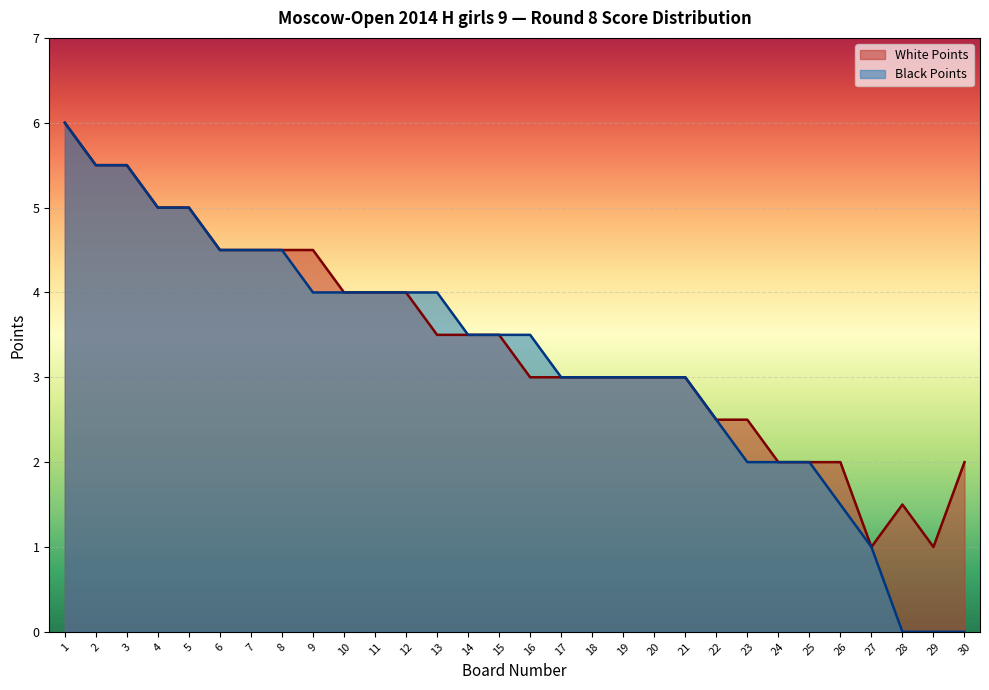

The Black Points series shows 0.0 at 28. True or false?

True